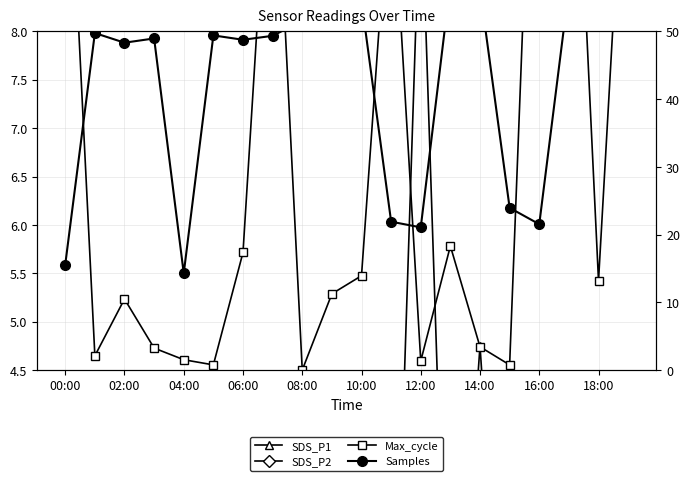

Reading left to right, what are all the values shown in this chart?

SDS_P1: 0.0	0.6	0.8	2.4	0.4	1.9	1.6	0.1	0.1	4.1	0.0	0.2	9.6	0.3	4.8	0.1	0.2	0.4	1.3	0.2
SDS_P2: 0.0	0.5	0.3	2.2	0.4	1.9	1.5	0.1	0.1	0.9	0.0	0.2	1.4	0.3	3.9	0.1	0.2	0.4	1.2	0.2
Max_cycle: 10.8	4.6	5.2	4.7	4.6	4.6	5.7	10.6	4.5	5.3	5.5	9.8	4.6	5.8	4.7	4.6	12.5	11.9	5.4	10.8
Samples: 5.6	8.0	7.9	7.9	5.5	8.0	7.9	8.0	8.1	8.5	8.3	6.0	6.0	8.5	8.4	6.2	6.0	8.4	8.3	8.4